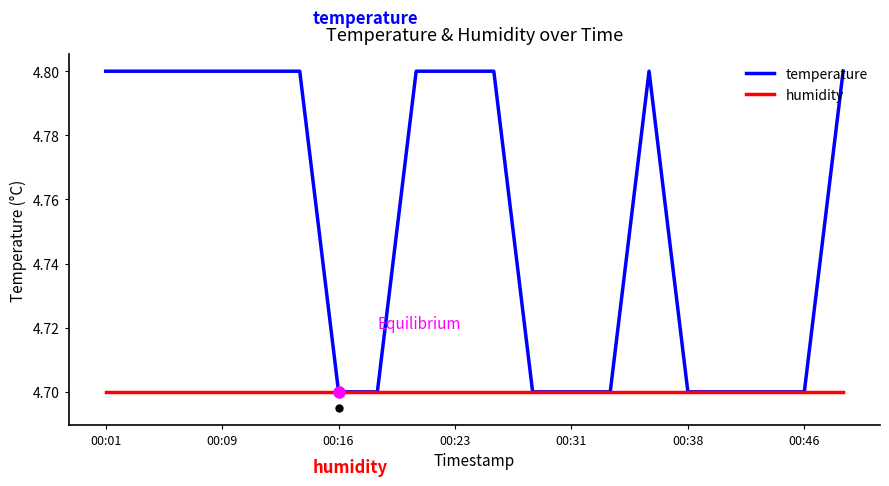

Which series has the largest range (max minus min)?

temperature